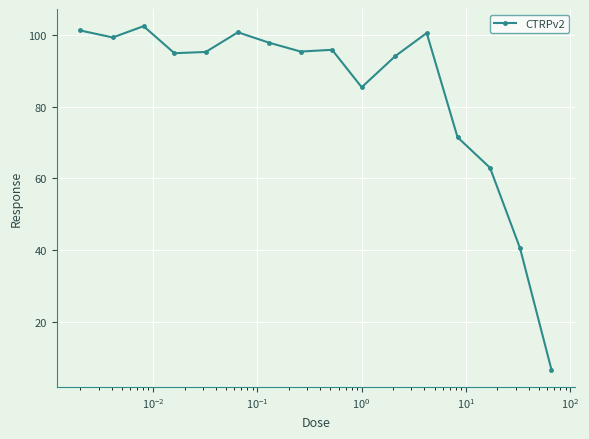

What is the maximum value shown in the chart?

102.4